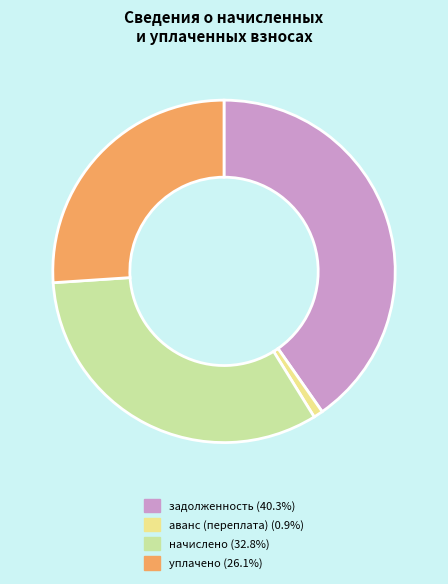

Which has a higher value, задолженность or начислено?

задолженность